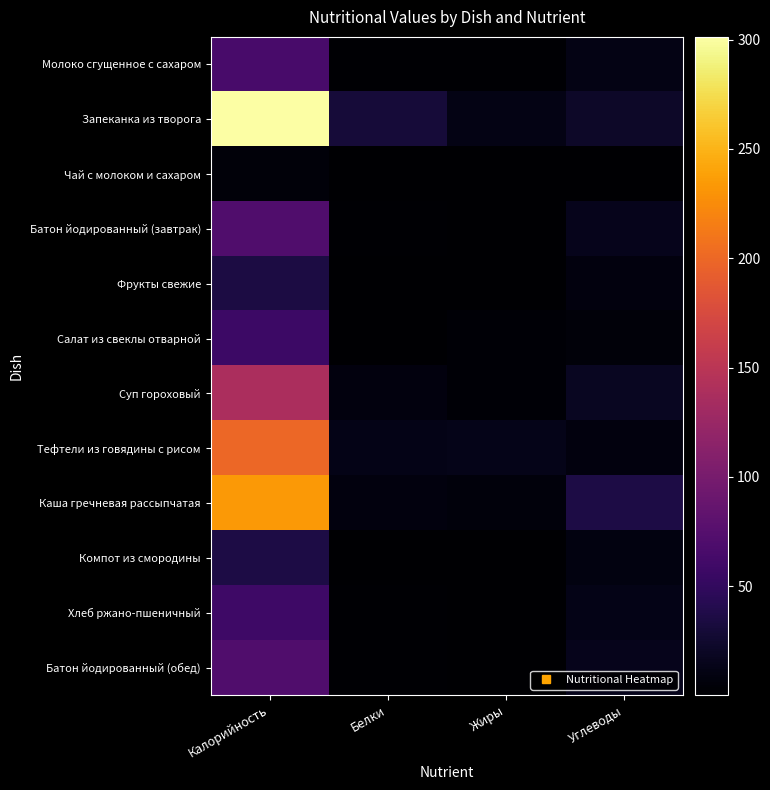

Which series has the largest total across all categories?

Запеканка из творога